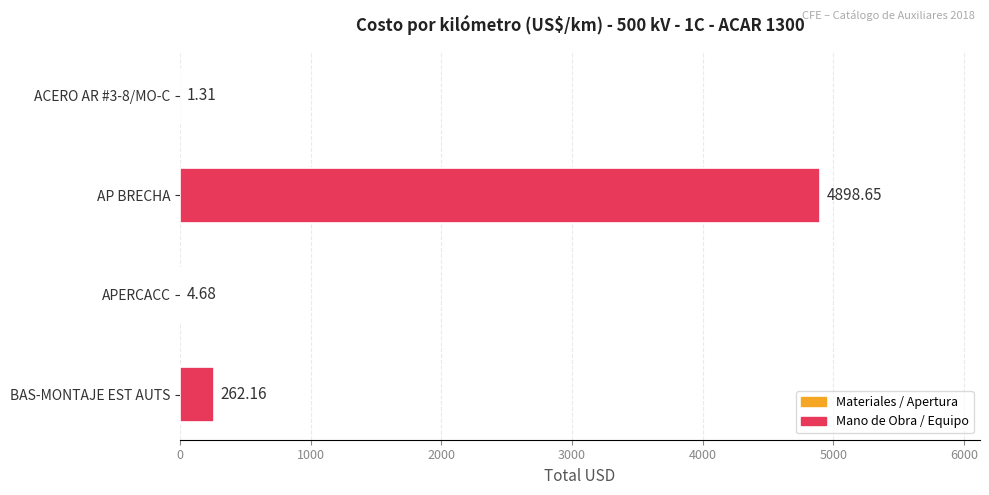

What is the sum of the values at ACERO AR #3-8/MO-C and APERCACC?

6.0